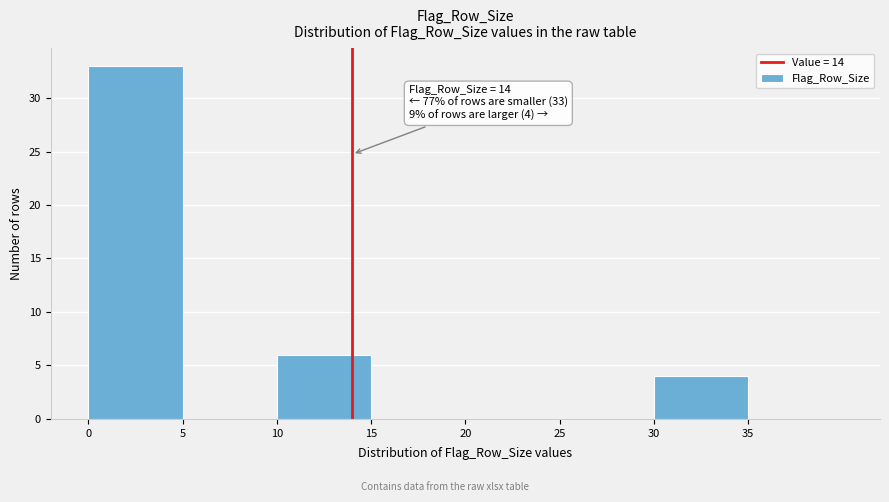

Over which range of the x-axis is the bar tallest?

0 to 5